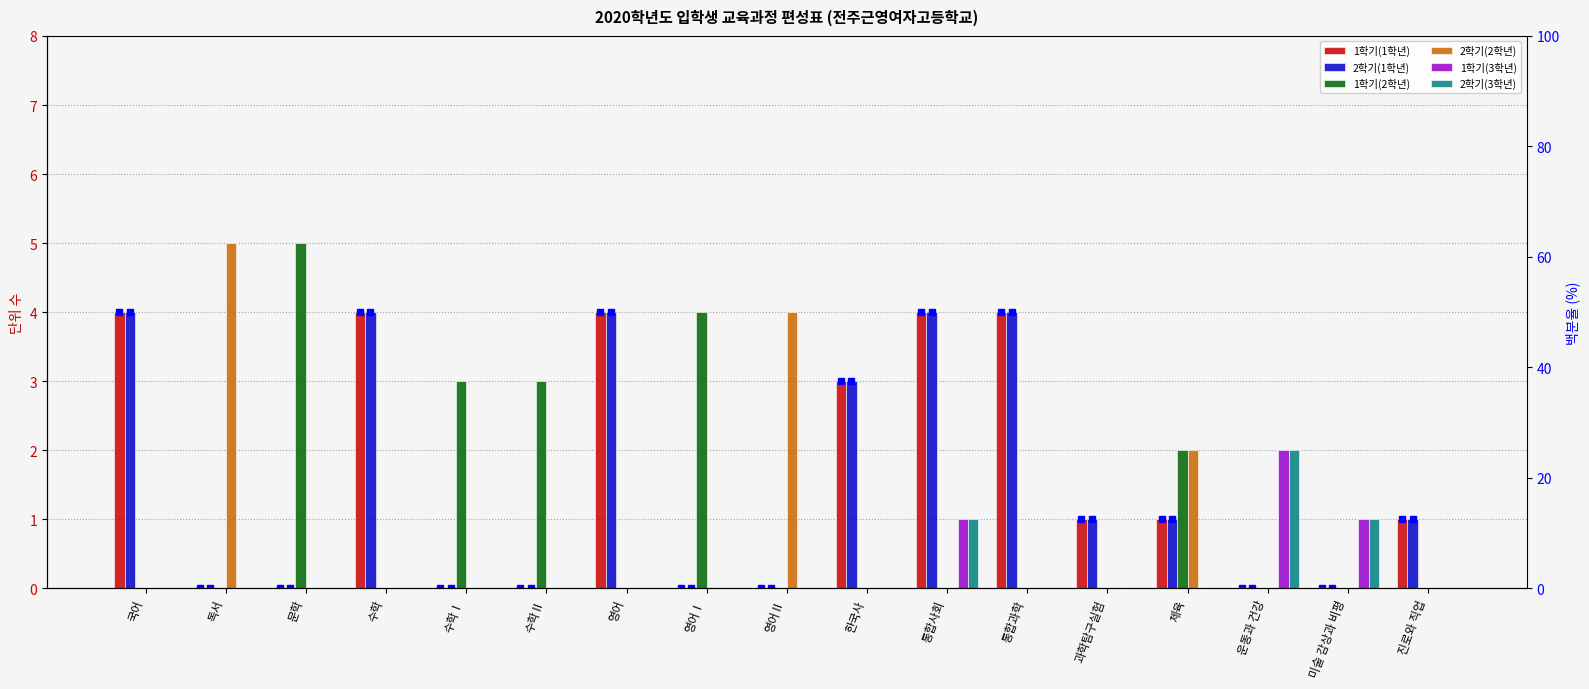

Which series has the widest spread of values?

1학기(2학년)